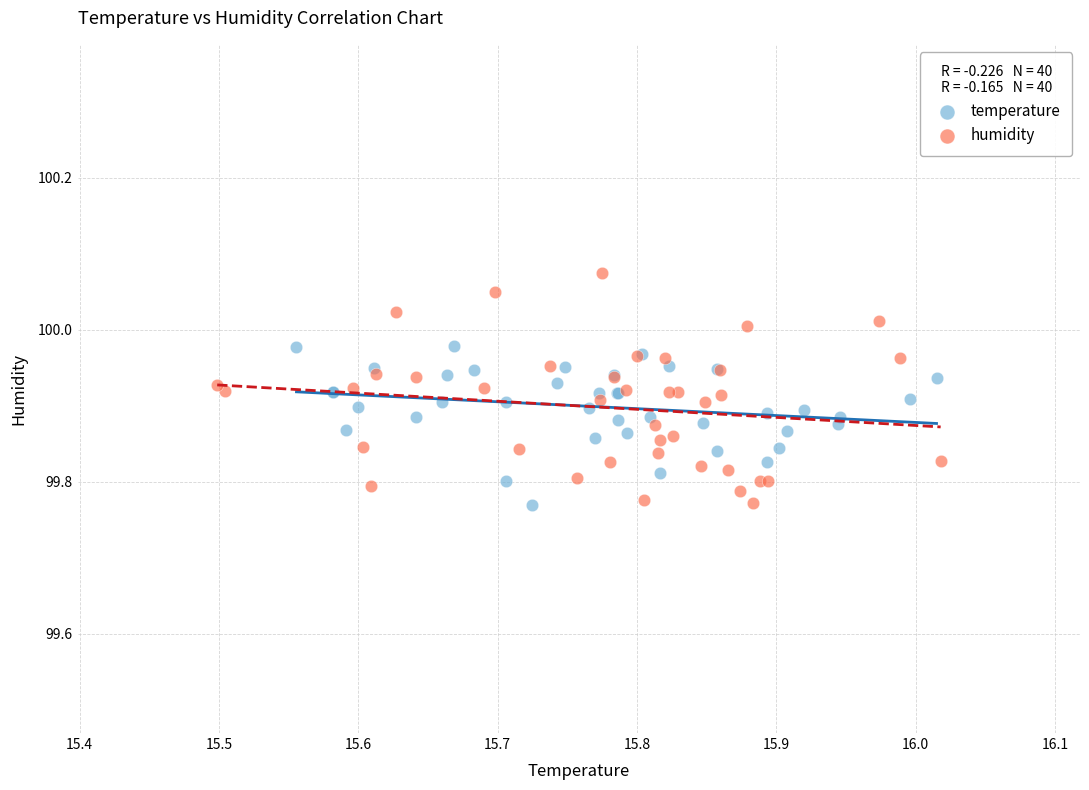

Which series has the largest Y range (max minus min)?

humidity